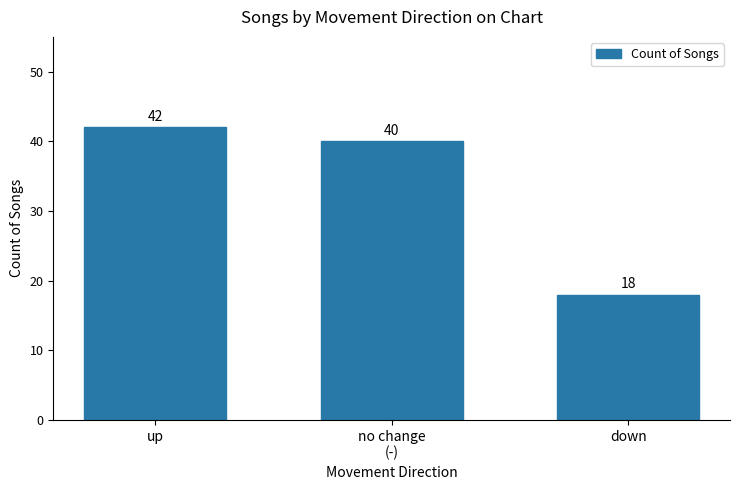

At which label is the value closest to 30?

no change
(-)